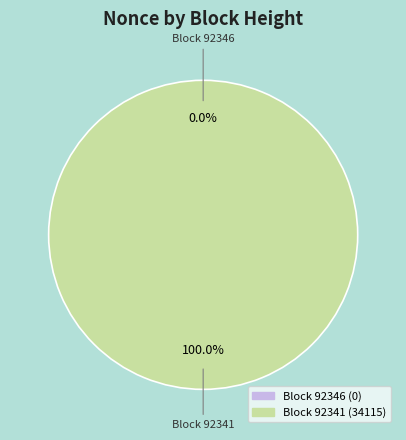

The 92346 slice represents 0% of the pie. True or false?

True